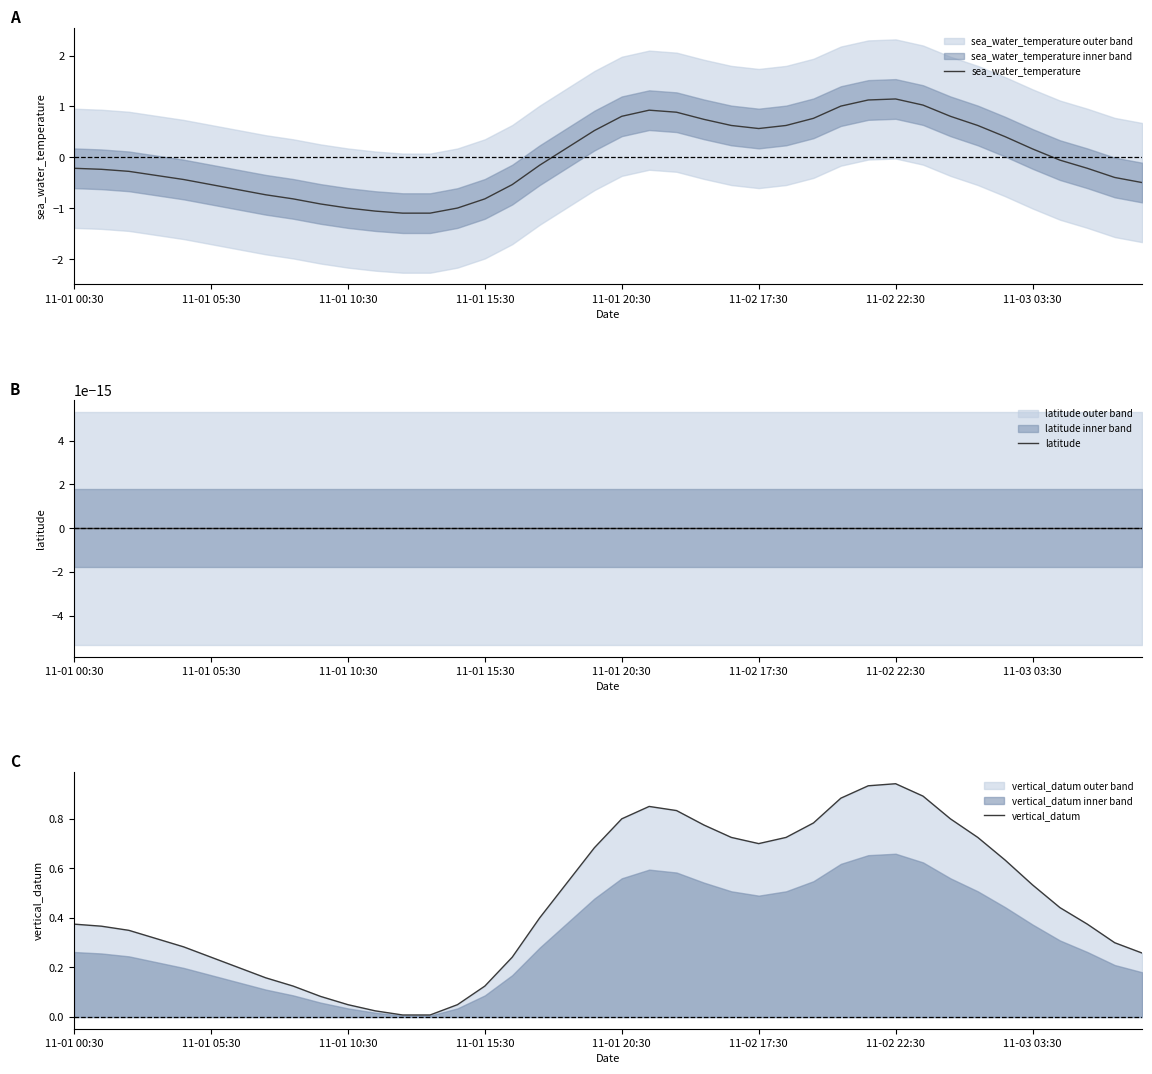

What is the minimum value for sea_water_temperature?

-1.1